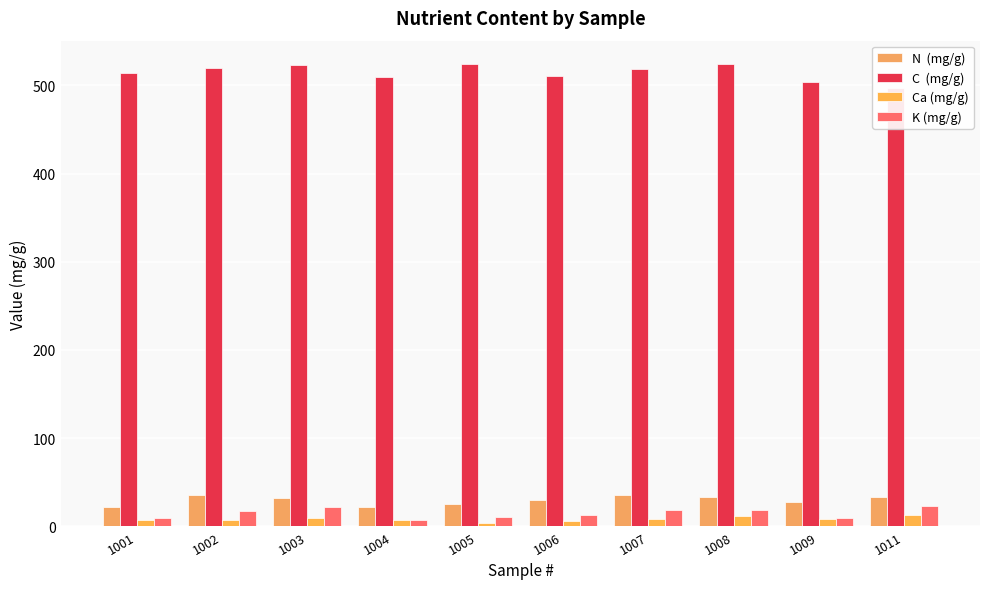

Reading left to right, transcribe all the data shown in this chart.

N  (mg/g): 22.2	35.1	31.6	22.4	25.1	29.5	35.2	33.4	27.9	33.1
C  (mg/g): 513.9	520.2	523.4	509.5	524.4	510.3	518.4	524.0	503.9	497.2
Ca (mg/g): 6.7	7.3	9.3	7.6	3.7	5.6	8.7	12.2	8.8	13.2
K (mg/g): 9.1	17.8	21.6	7.4	10.7	13.1	18.4	19.0	9.7	23.6